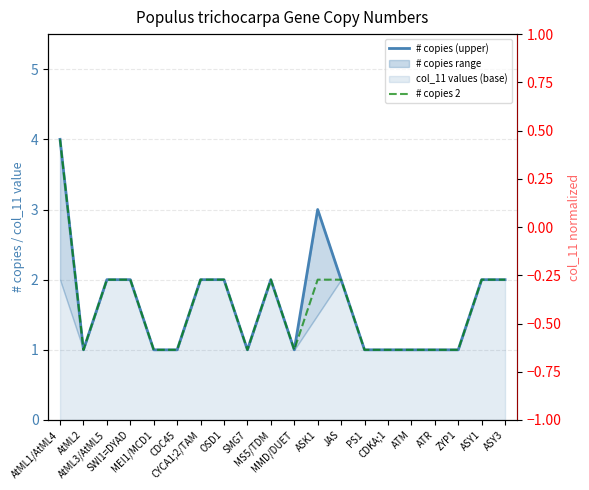

The # copies 2 series shows 1 at PS1. True or false?

True